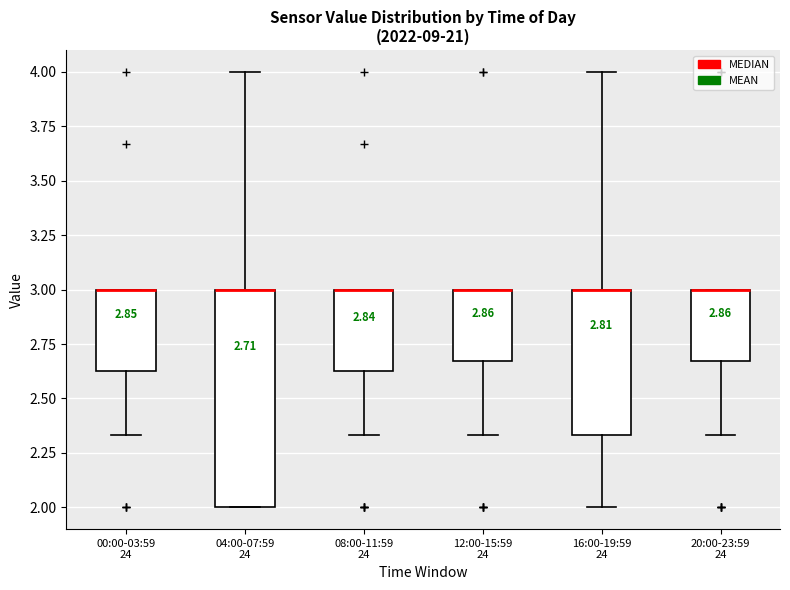

Which box is the tallest, from its lower edge to its upper edge?

04:00-07:59 24